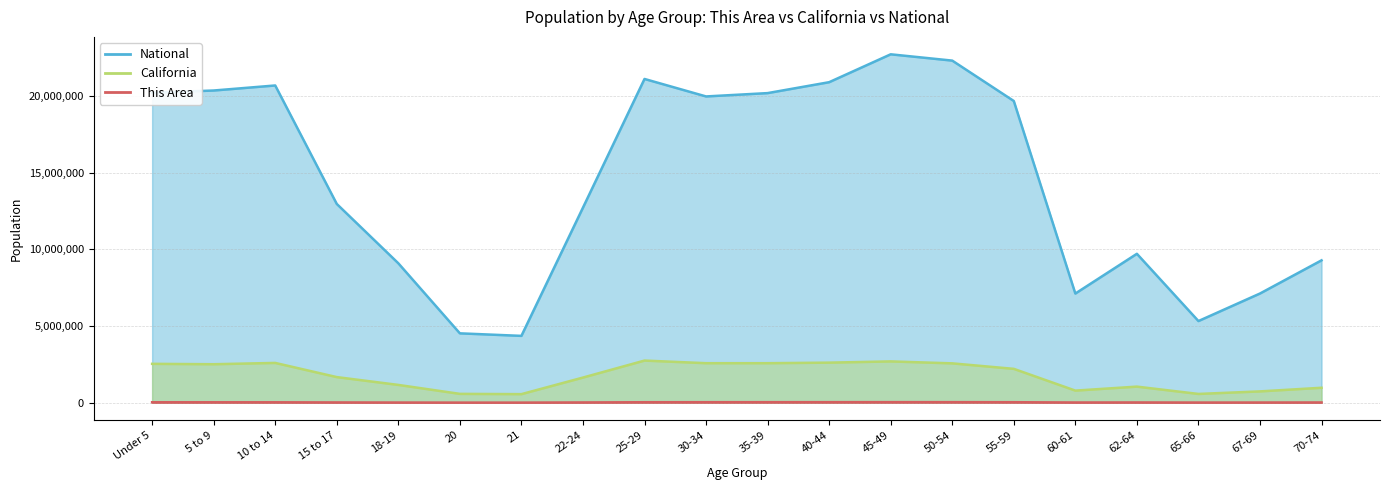

True or false: National has a value of 20677194 at 10 to 14.

True